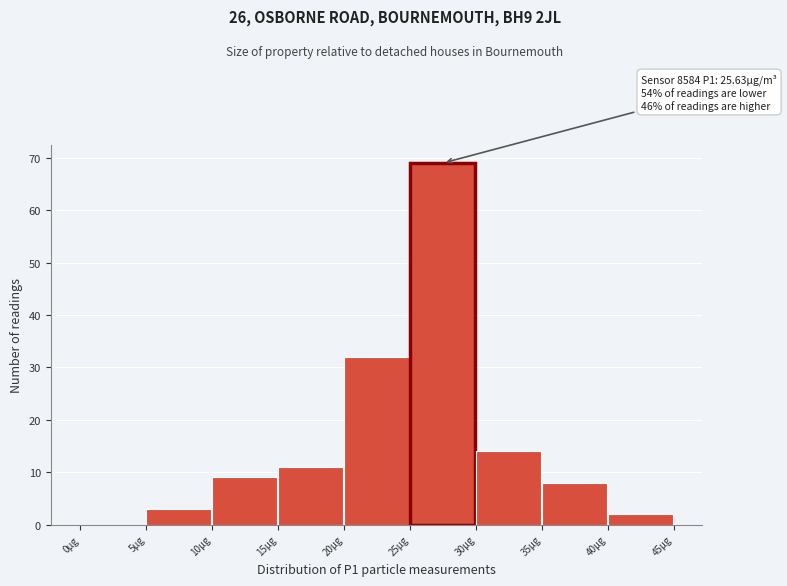

Over which range of the x-axis is the bar tallest?

25 to 30